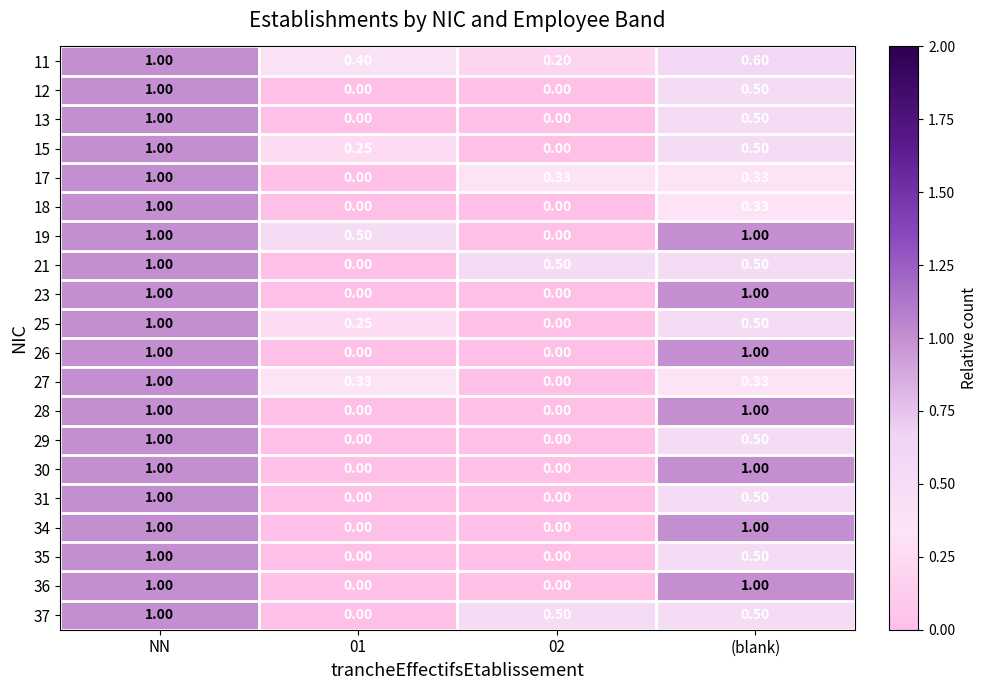

Which category has the highest value in the 17 series?

NN